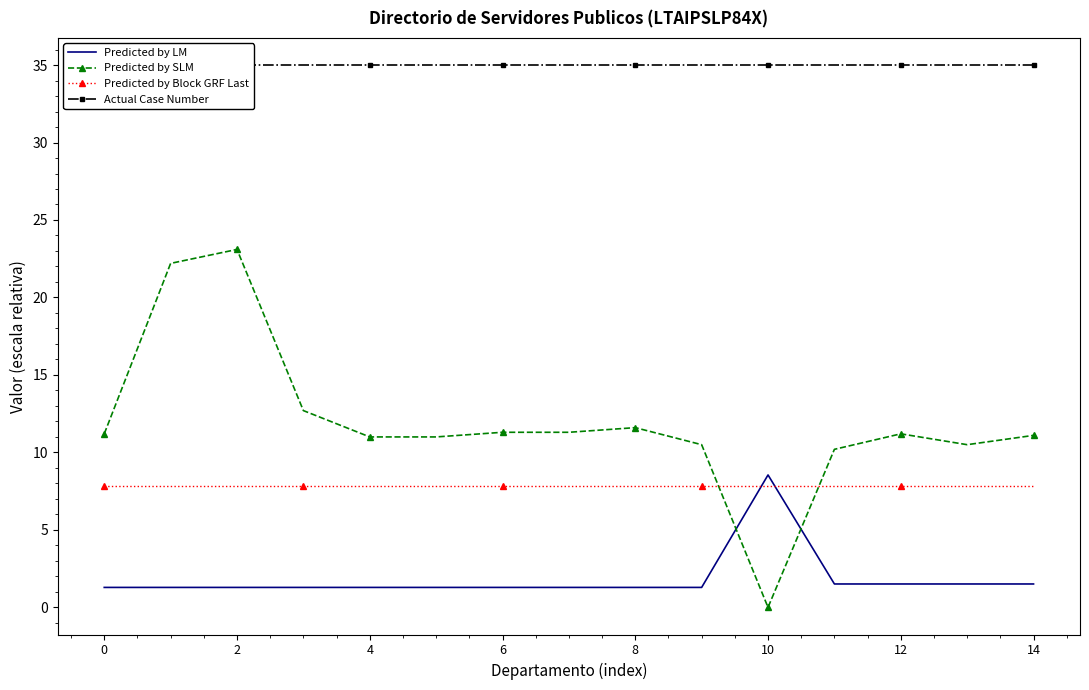

Which series has the largest total across all categories?

Actual Case Number